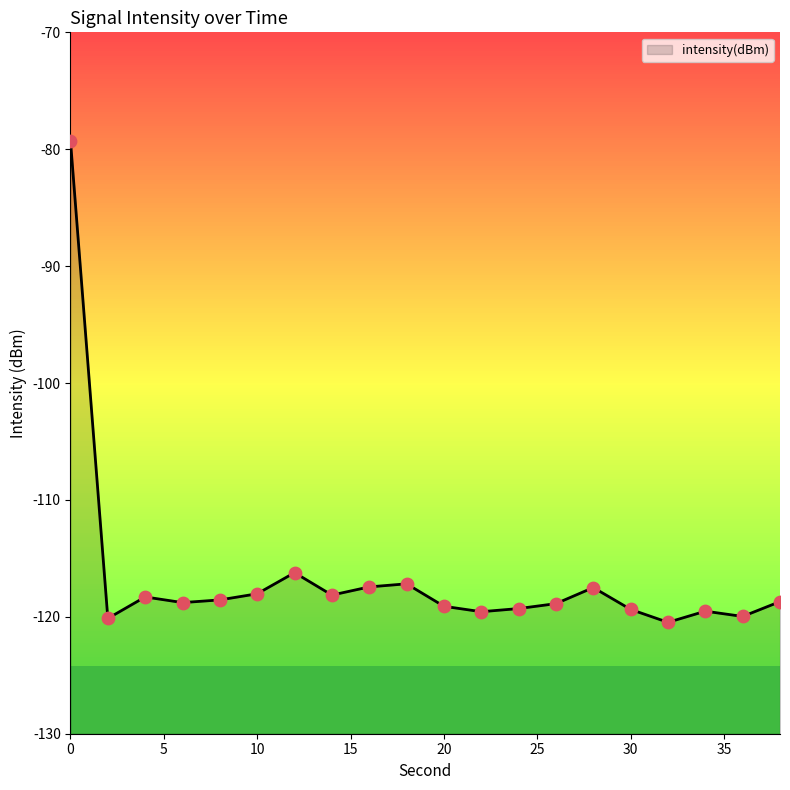

What is the change in value from 4 to 6?

-0.5